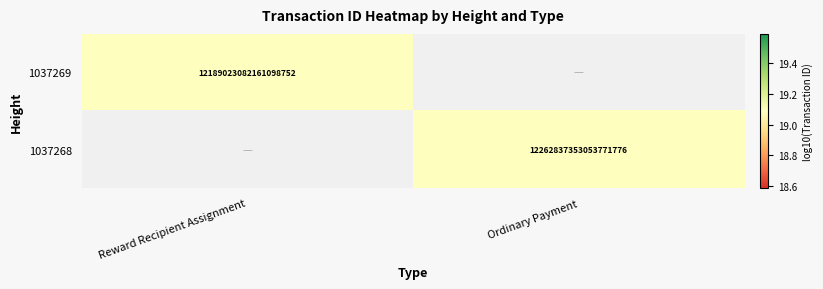

How many series are shown in this chart?

2